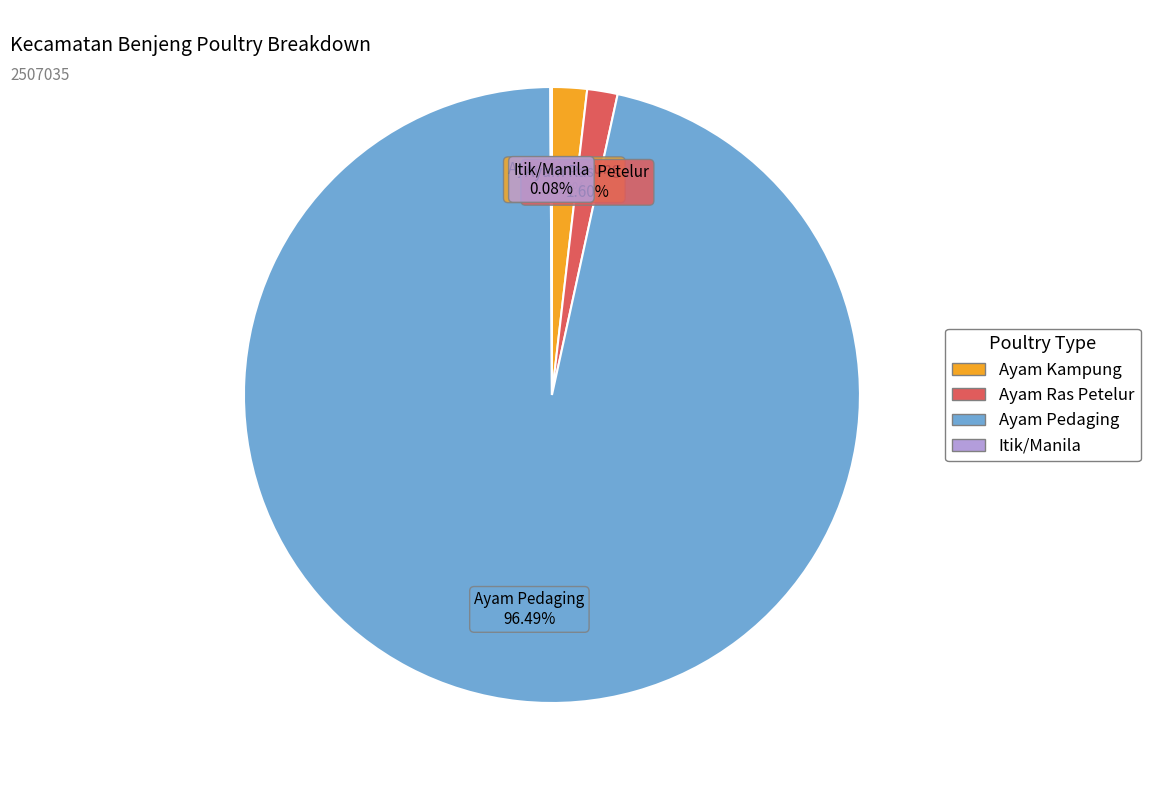

Which category has the biggest portion of the pie?

Ayam Pedaging